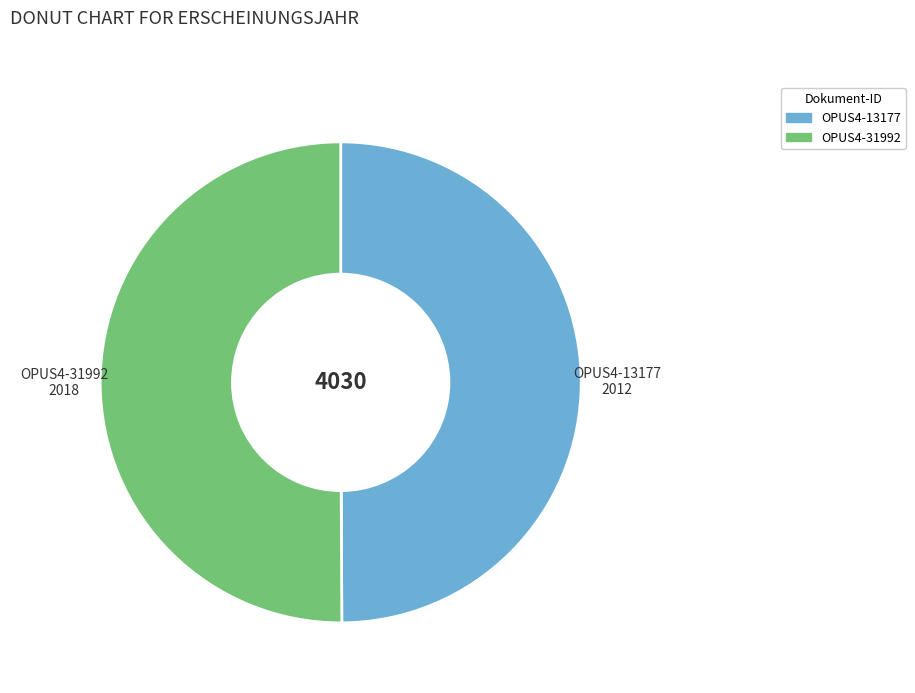

Count the number of slices in the pie.

2